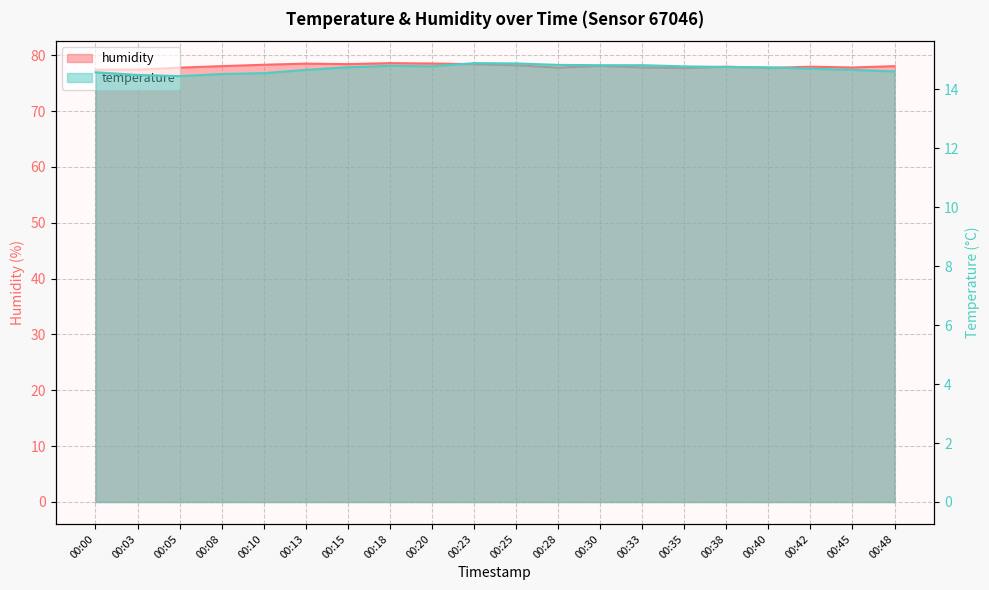

Which label corresponds to the smallest value in the chart?

00:05